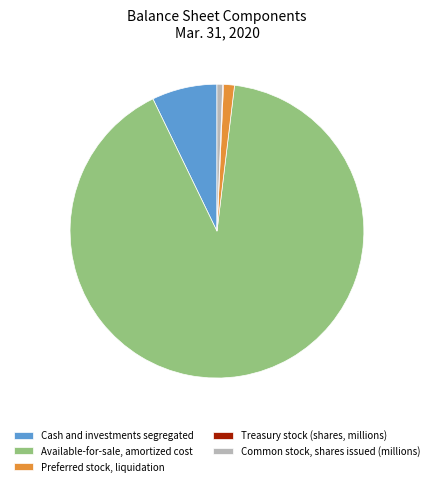

Does Cash and investments segregated account for over 50% of the chart?

No